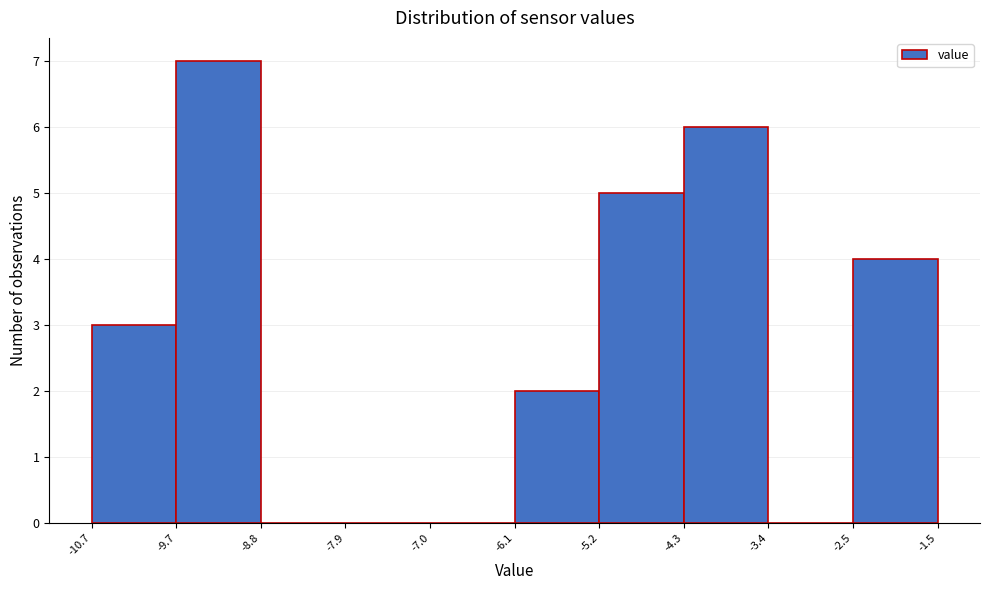

Which range on the x-axis has the tallest bar?

-9.7 to -8.8